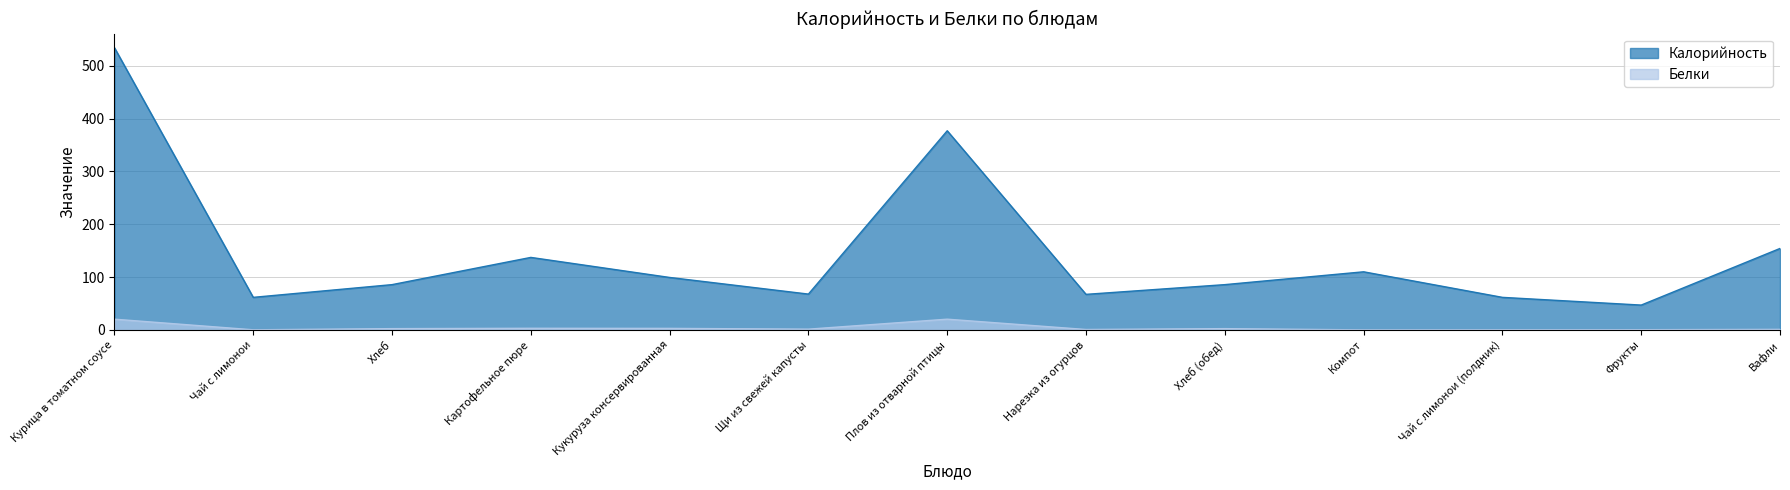

List the series in order of their overall mean, highest first.

Калорийность, Белки